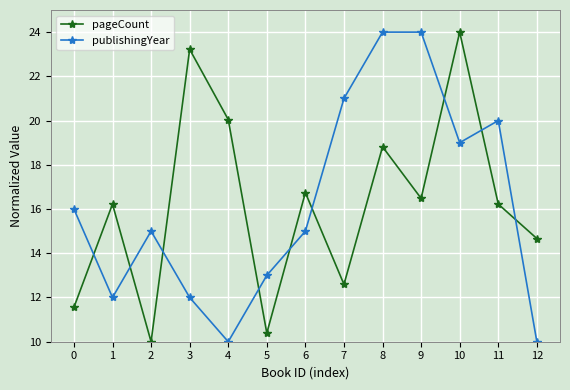

What is the difference between the second highest and minimum values in the pageCount series?

13.2